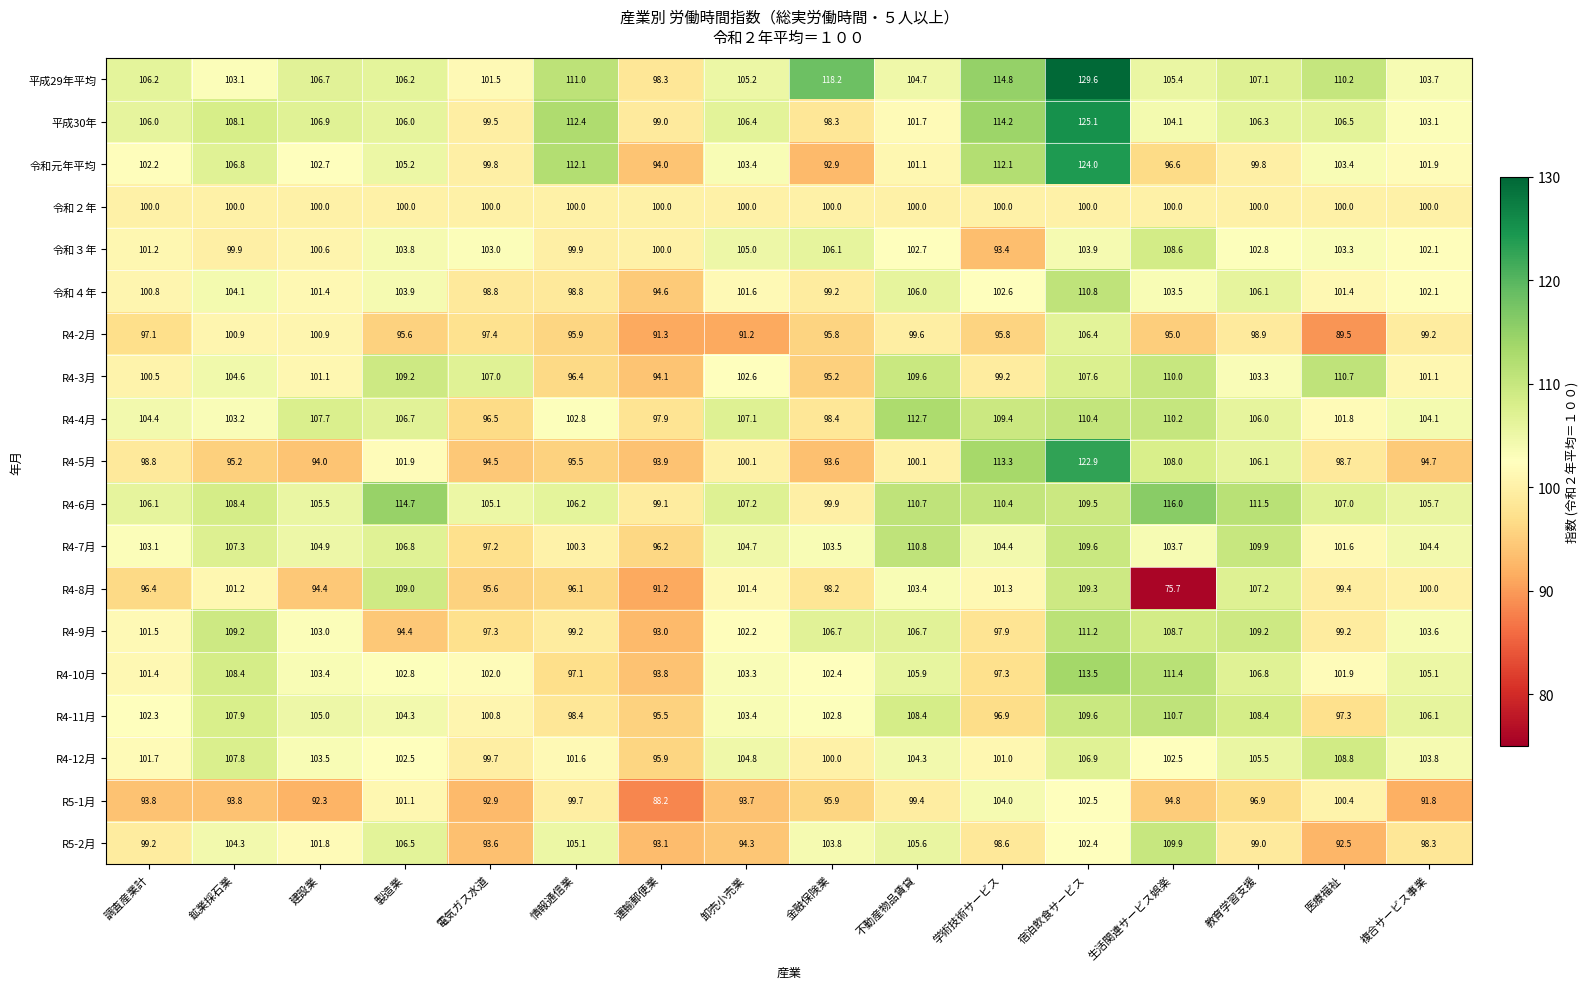

At 建設業, list the series in order from largest to smallest.

R4-4月, 平成30年, 平成29年平均, R4-6月, R4-11月, R4-7月, R4-12月, R4-10月, R4-9月, 令和元年平均, R5-2月, 令和４年, R4-3月, R4-2月, 令和３年, 令和２年, R4-8月, R4-5月, R5-1月